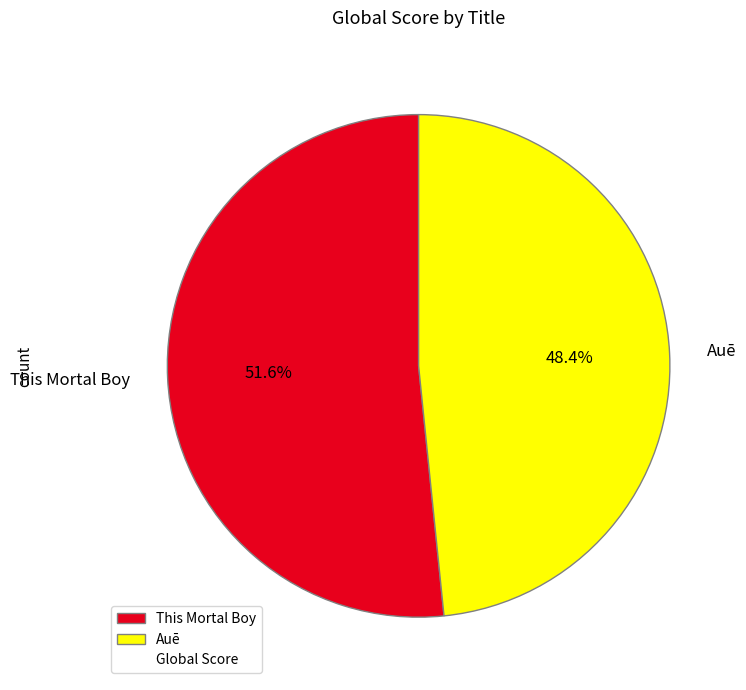

To the nearest percent, what portion does This Mortal Boy represent?

52%